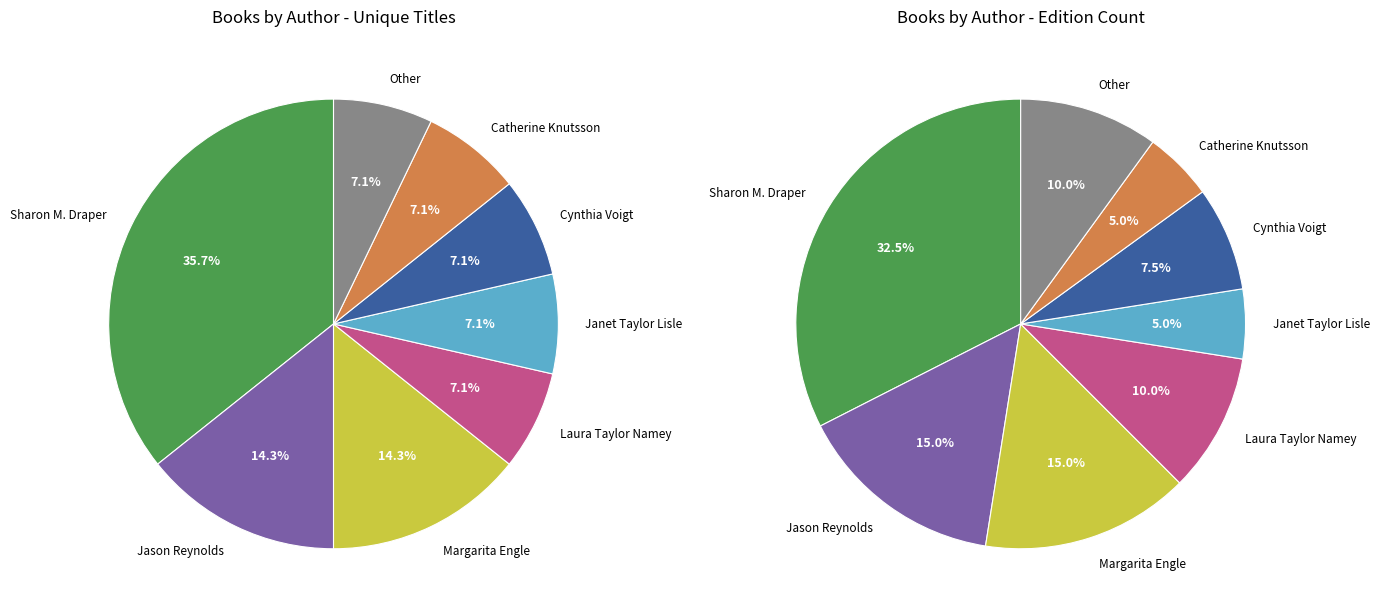

Which has a higher value, Margarita Engle (476033634) or Jason Reynolds (403685768)?

Margarita Engle (476033634)